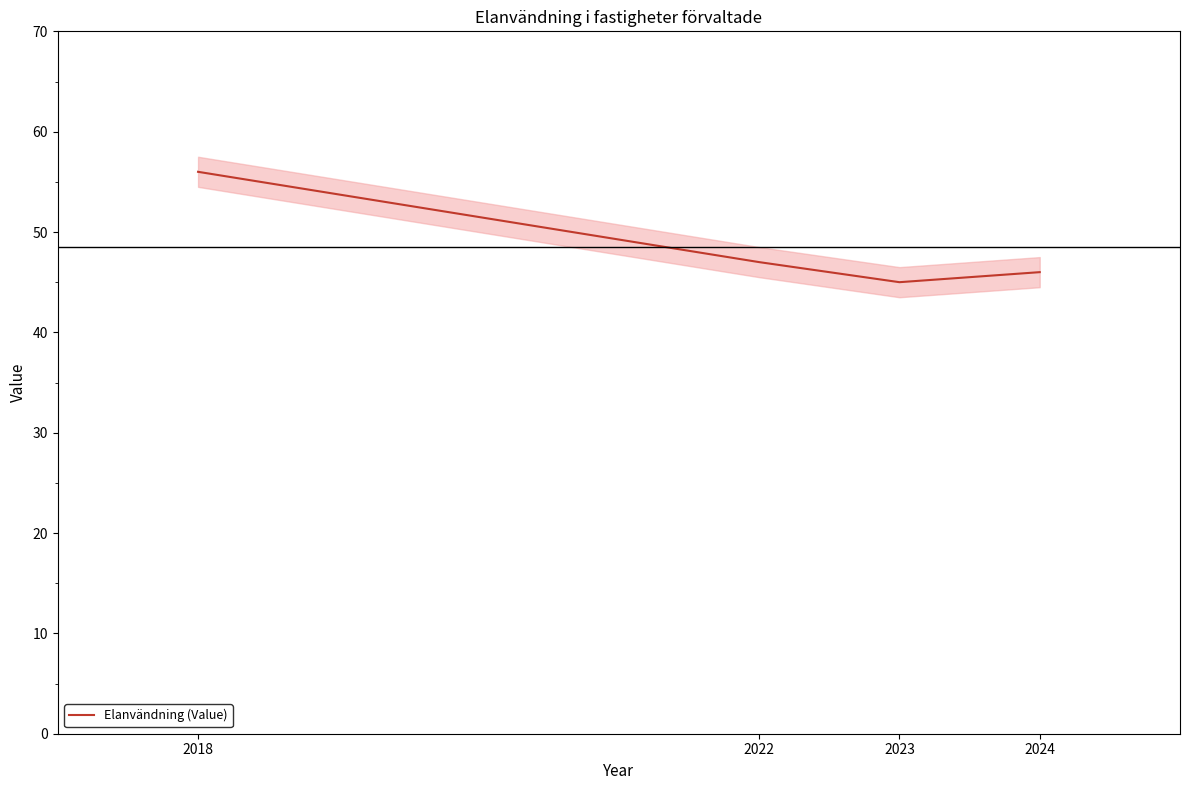

How many lines are shown in the chart?

1